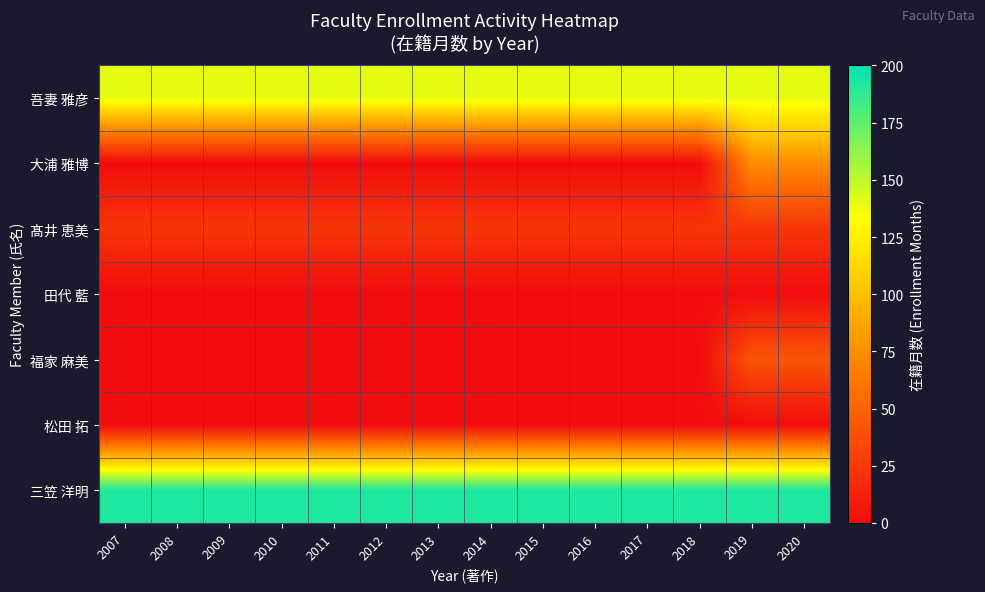

Count the number of categories in the chart.

14